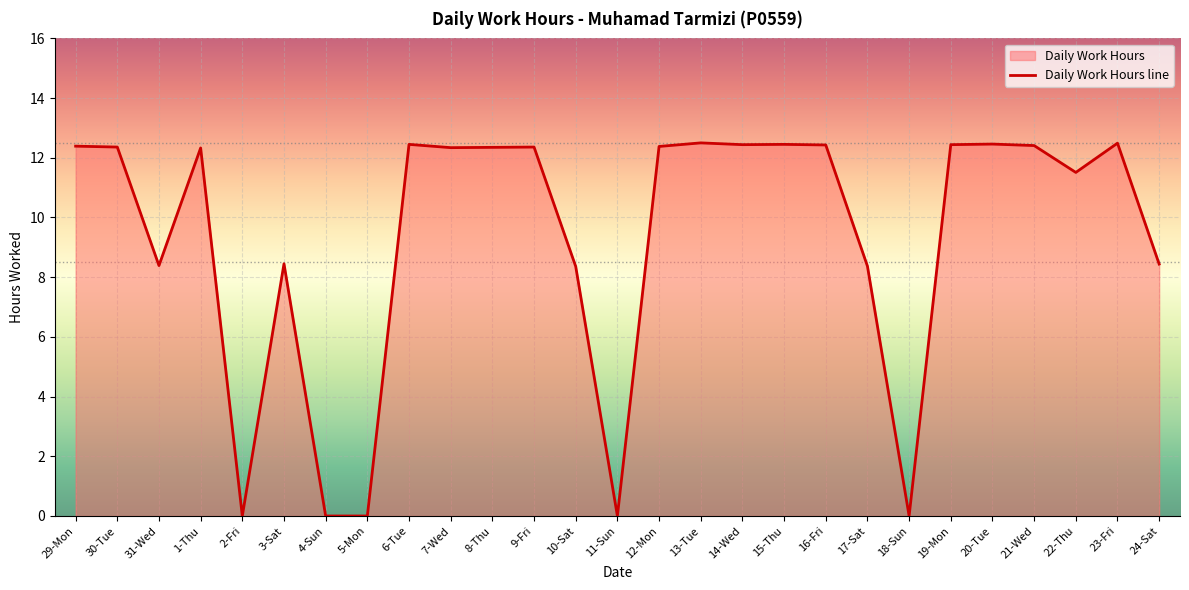

True or false: the data shows 12.4 at 16-Fri.

True